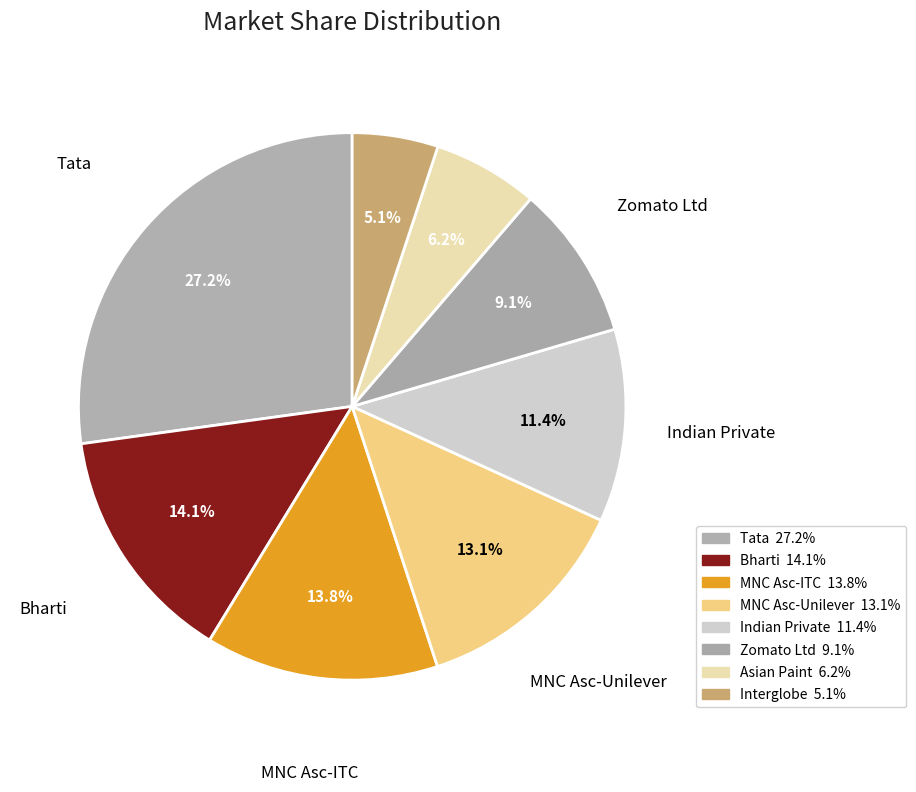

True or false: Zomato Ltd accounts for 9% of the total.

True